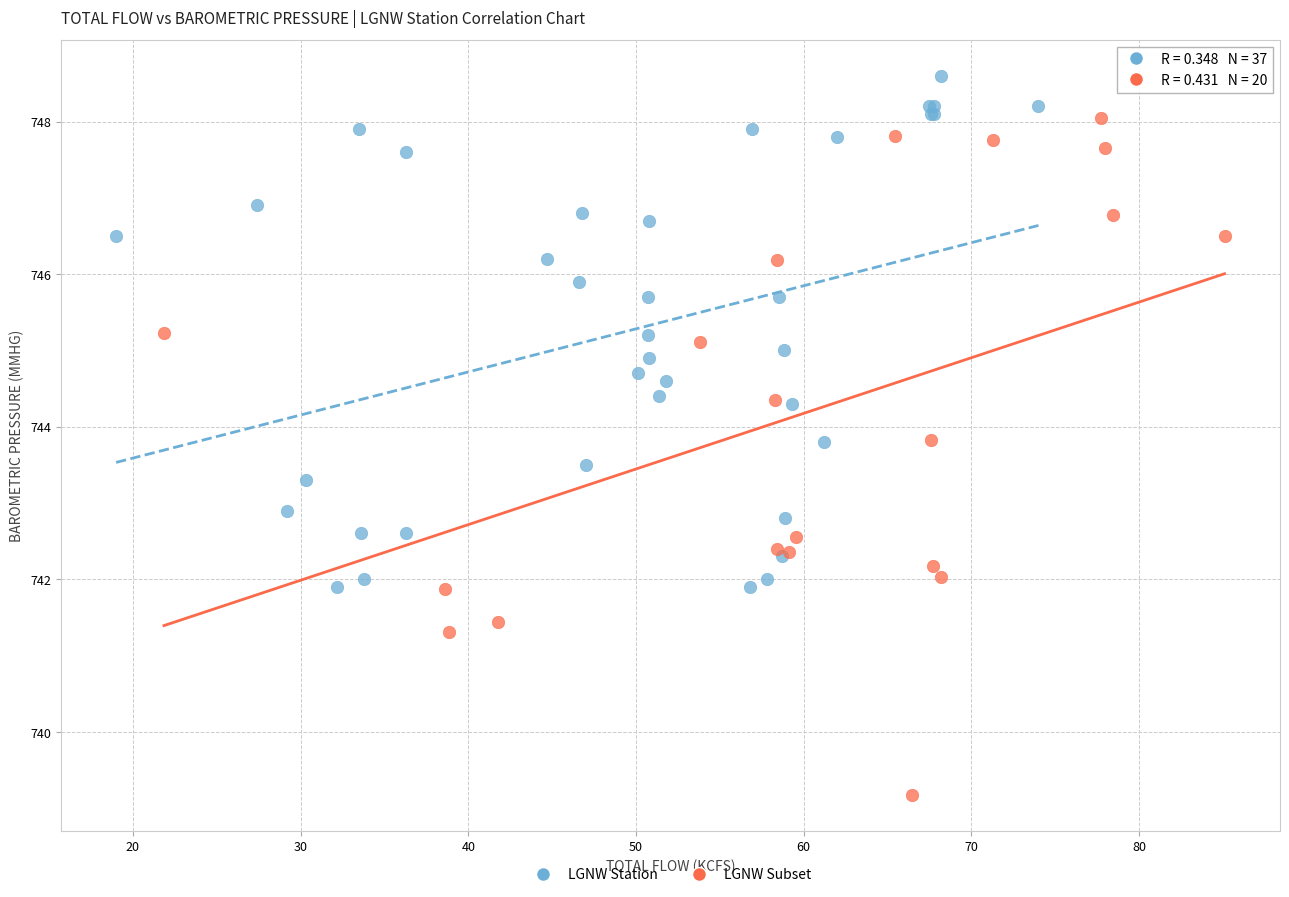

Which series has the widest spread of Y values?

LGNW Subset